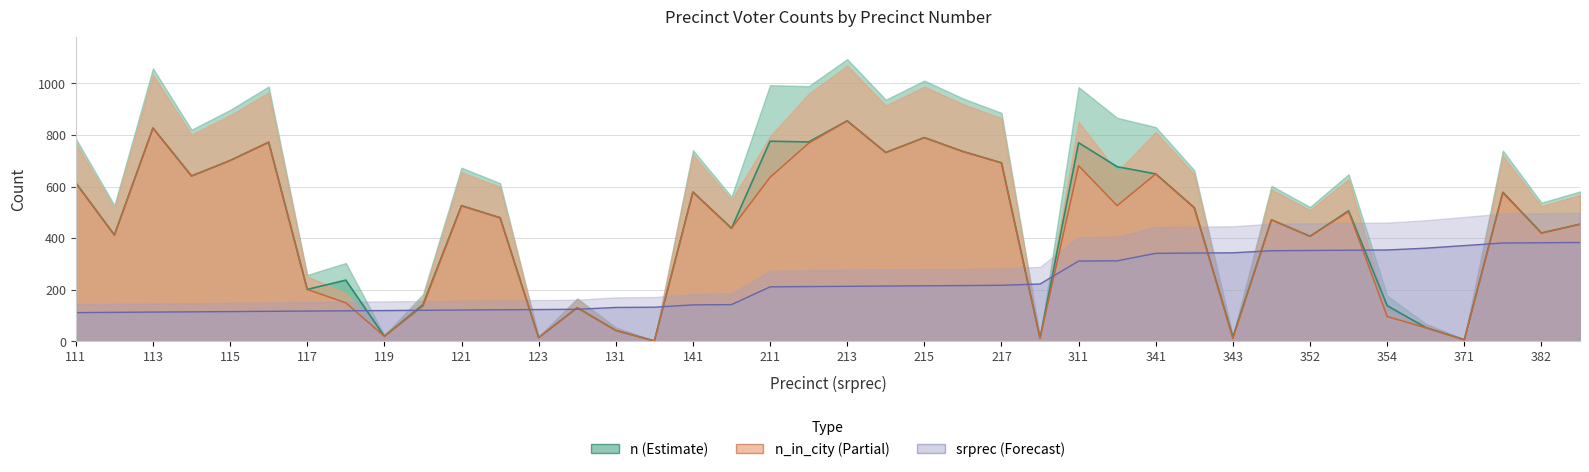

How many values in the n_in_city series exceed 503?

19